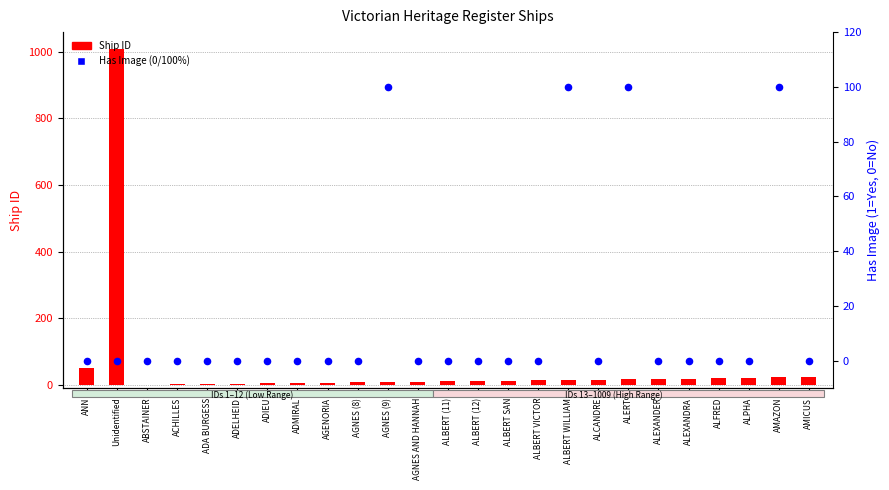

Which series contains the lowest Y value?

Ship ID